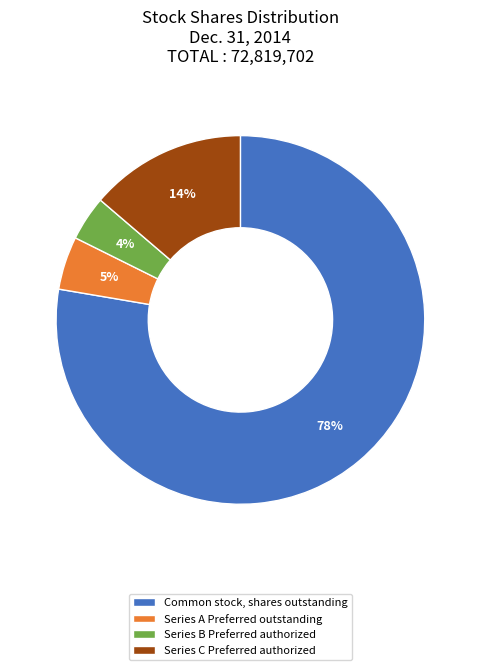

True or false: Common stock, shares outstanding accounts for 78% of the total.

True